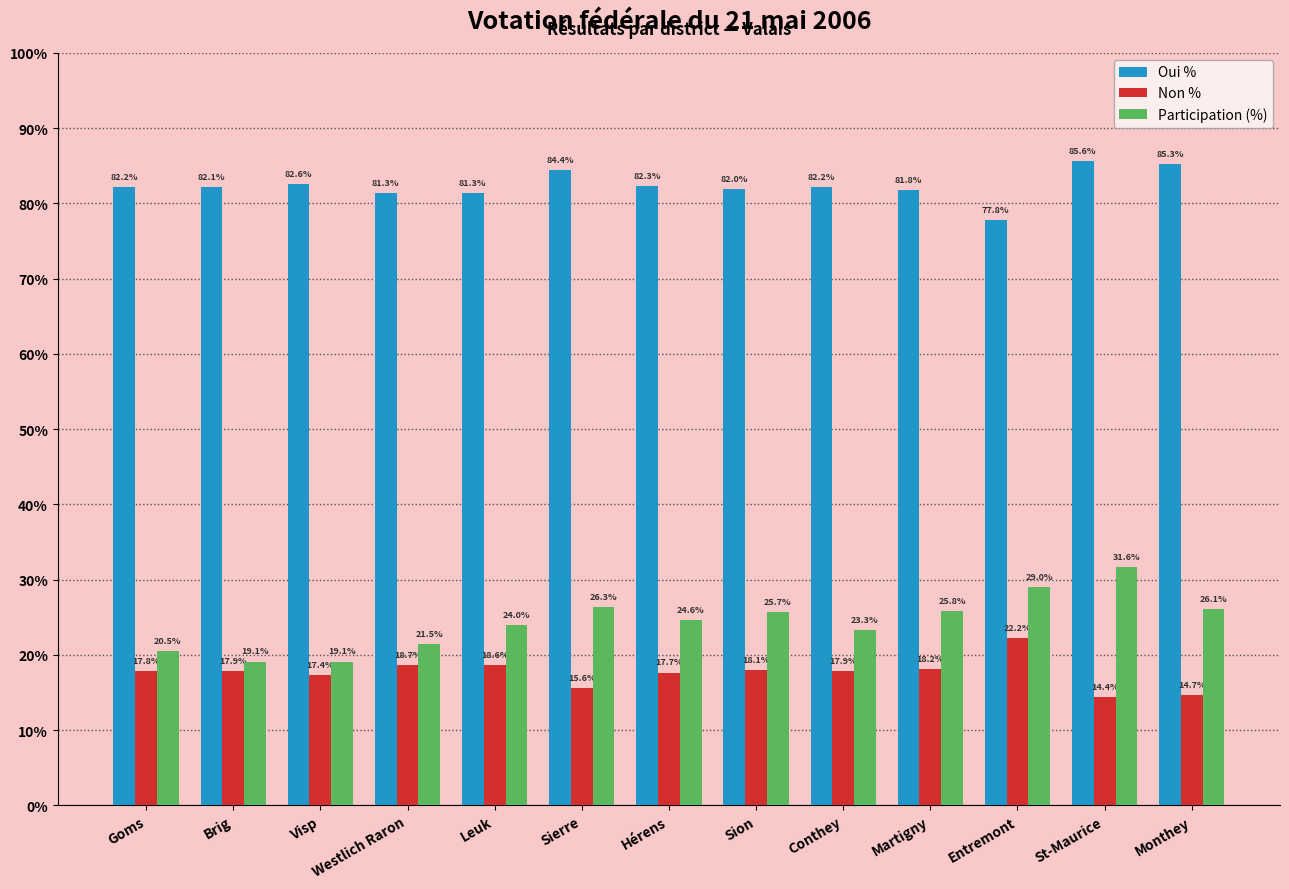

What is the total value across all series at Westlich Raron?

121.5